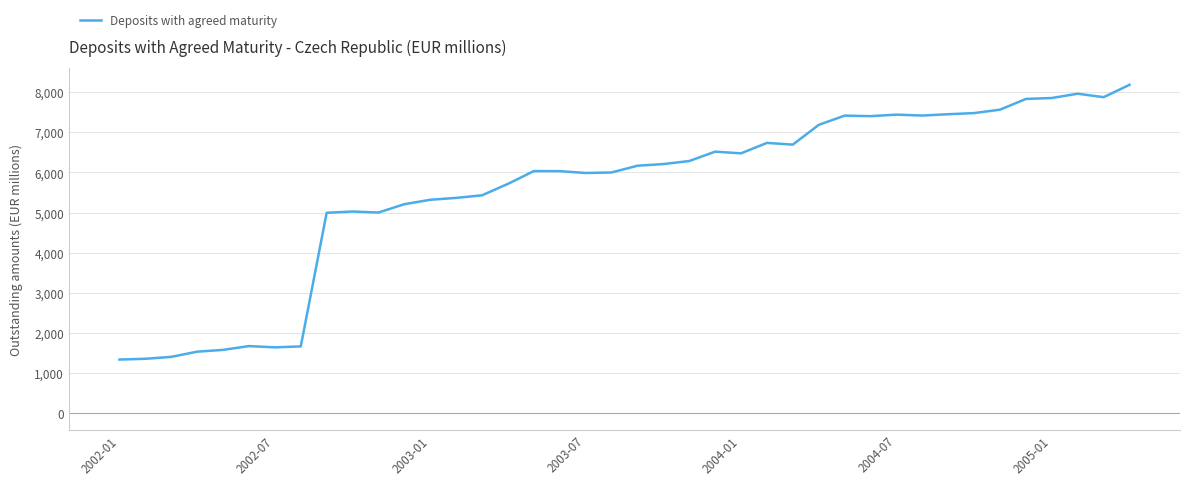

What is the greatest value displayed?

8180.8